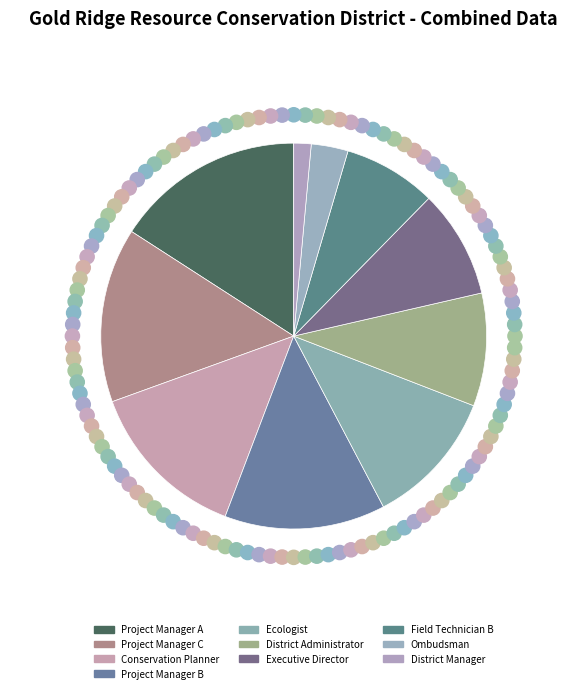

Count the number of slices in the pie.

10